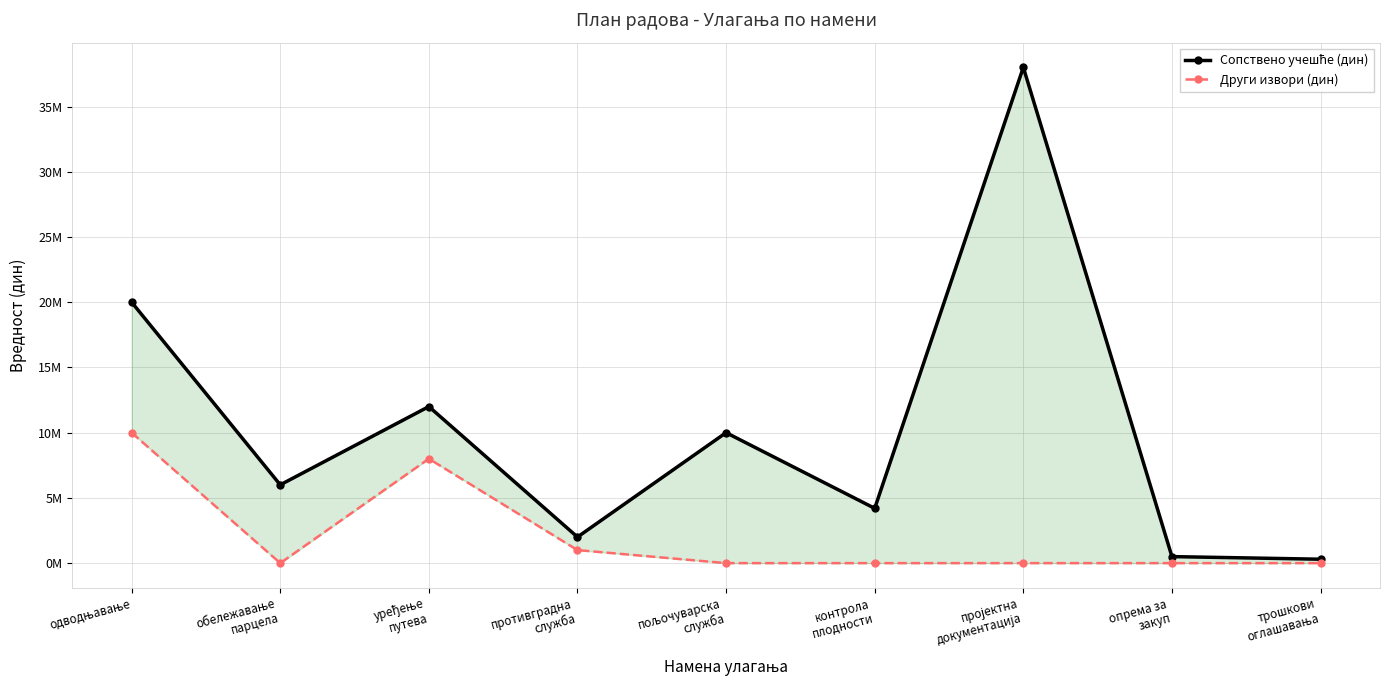

Where is the first local maximum for Други извори (дин)?

уређење
путева